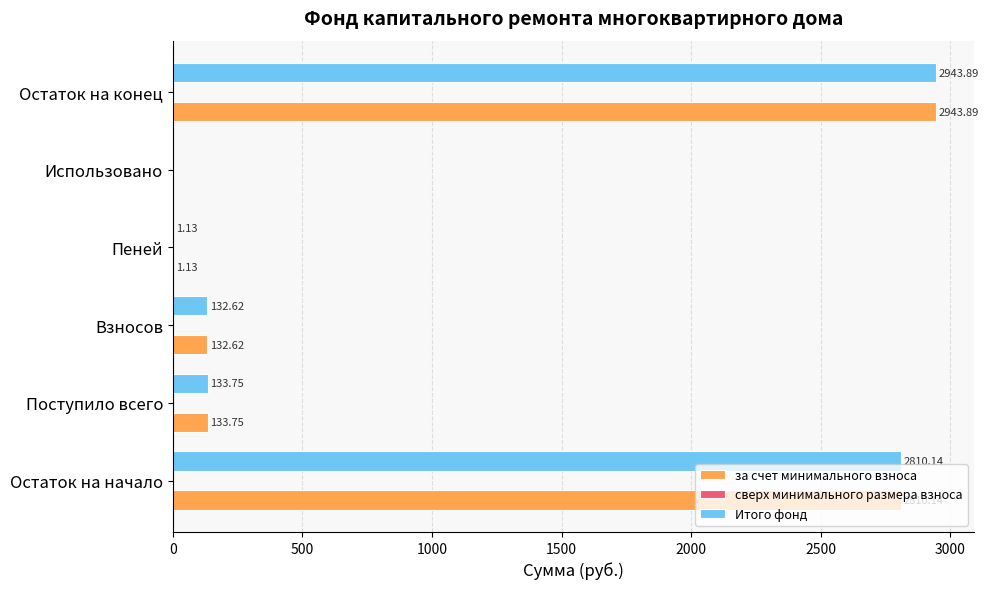

What is the sum of all Итого фонд values?

6021.5